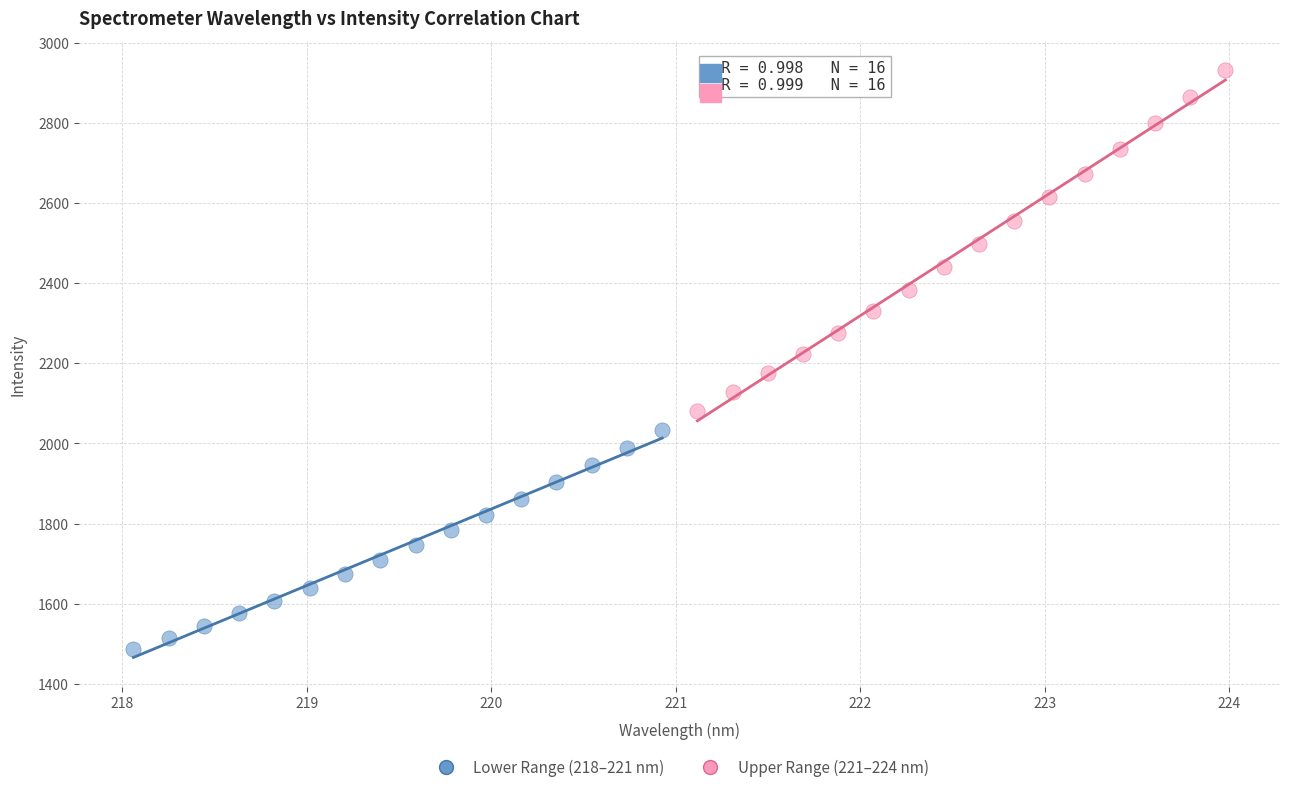

Which series has the widest spread of Y values?

Upper Range (221–224 nm)